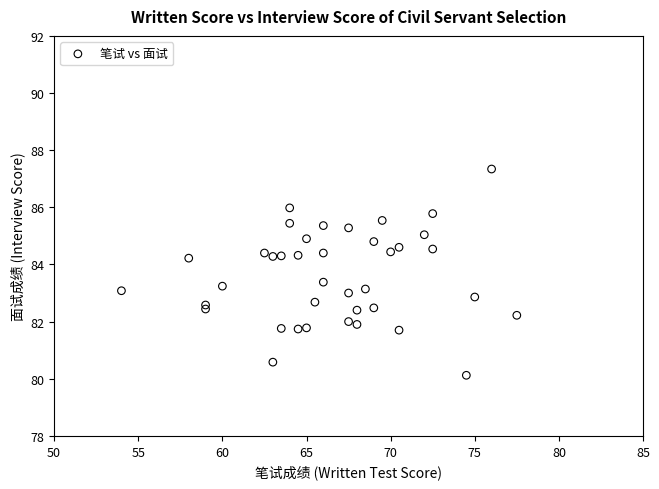

What is the range of X values (max minus min)?

23.5